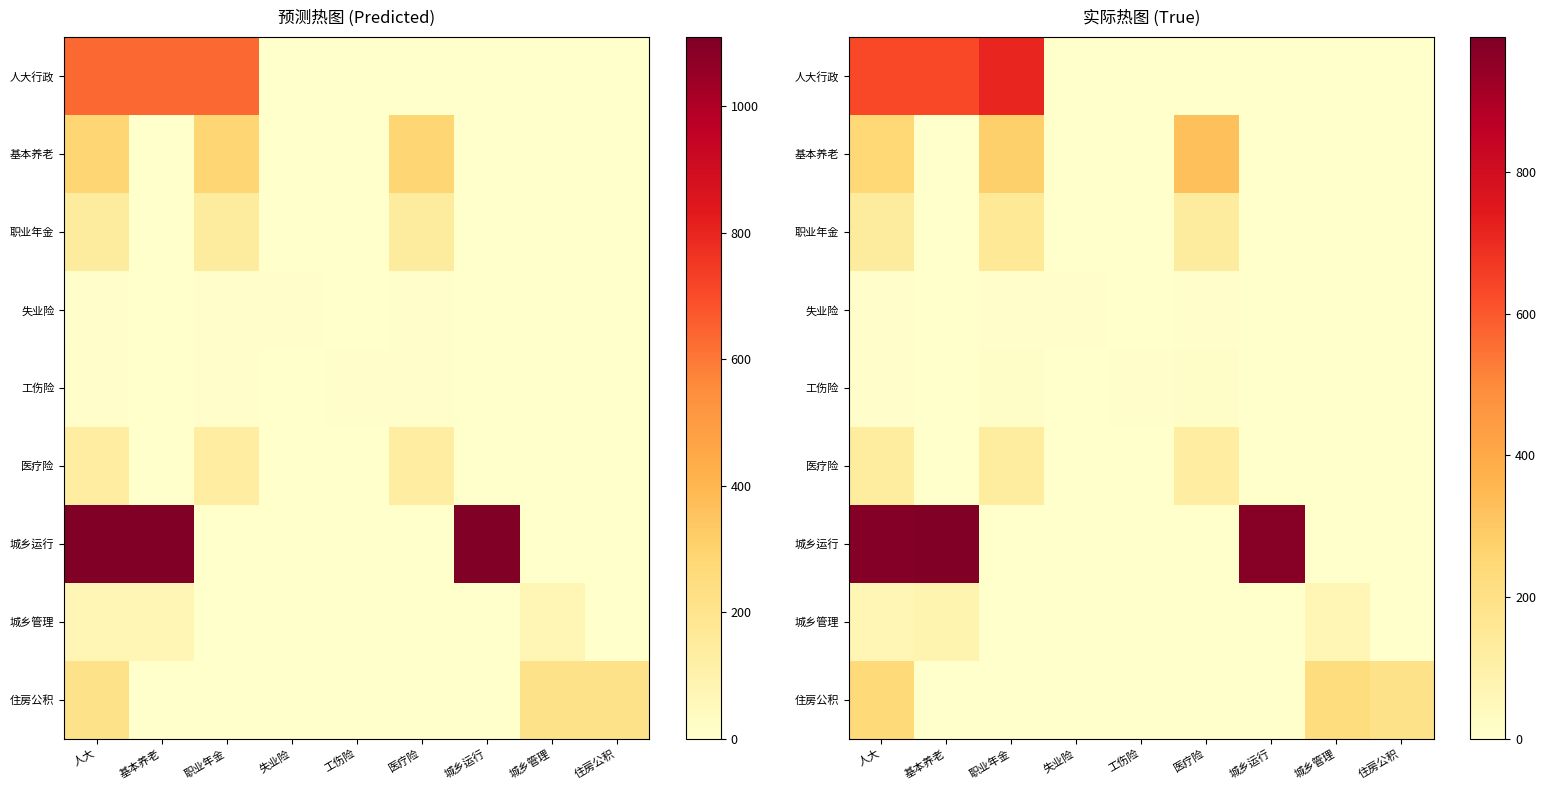

At which category is the sum across all series the highest?

人大